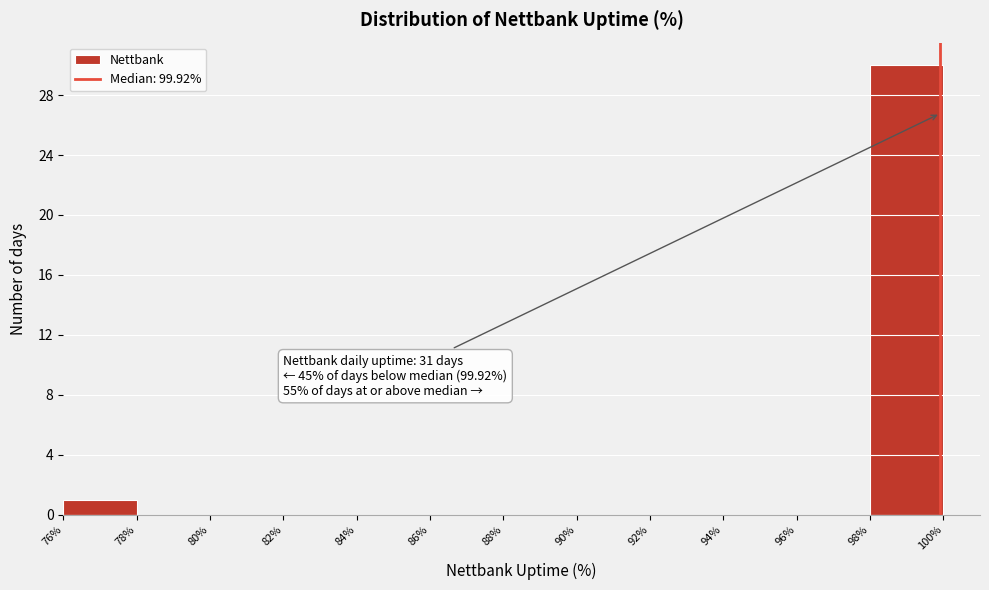

Which range on the x-axis has the tallest bar?

98% to 100%